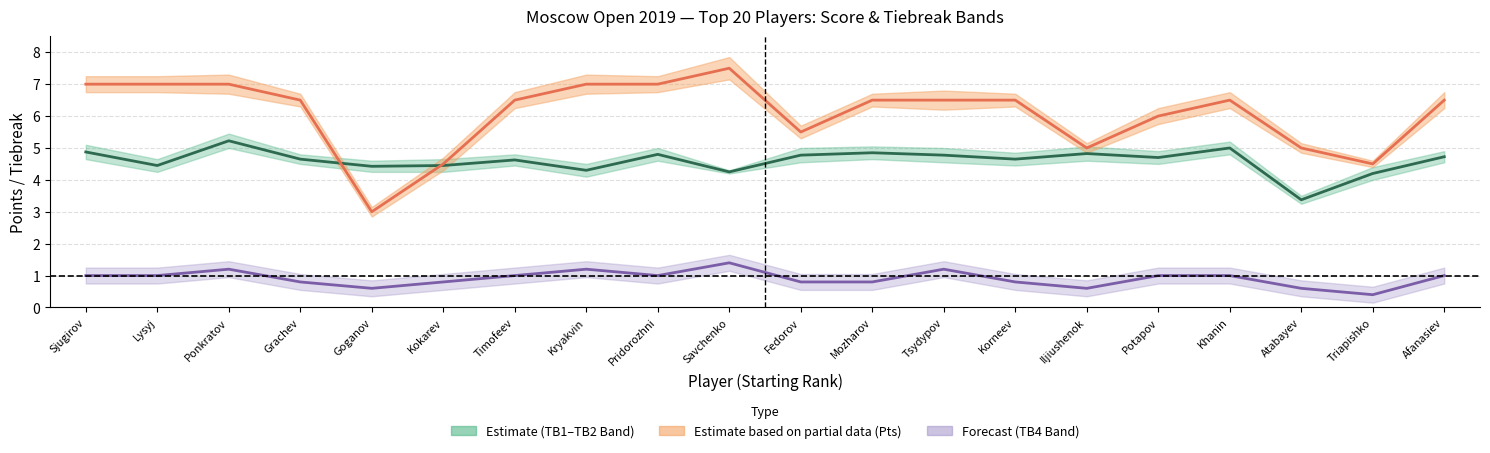

The Points series shows 3.1 at Iljiushenok. True or false?

False